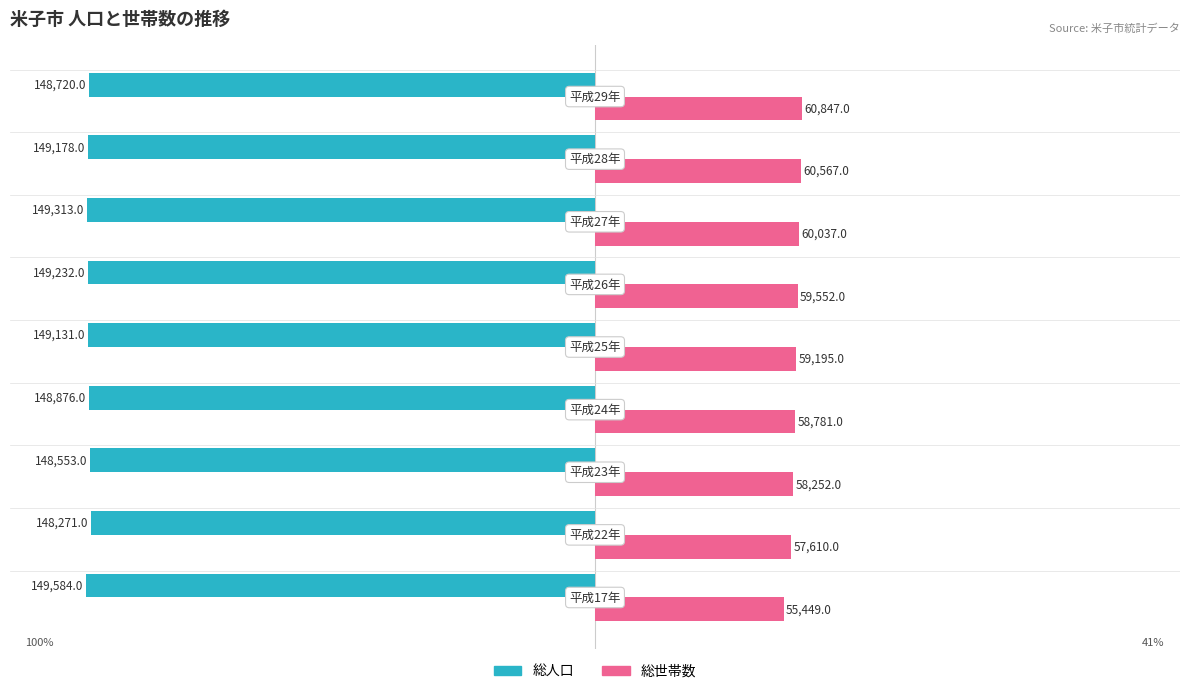

What are all the series names shown in the legend?

総人口, 総世帯数